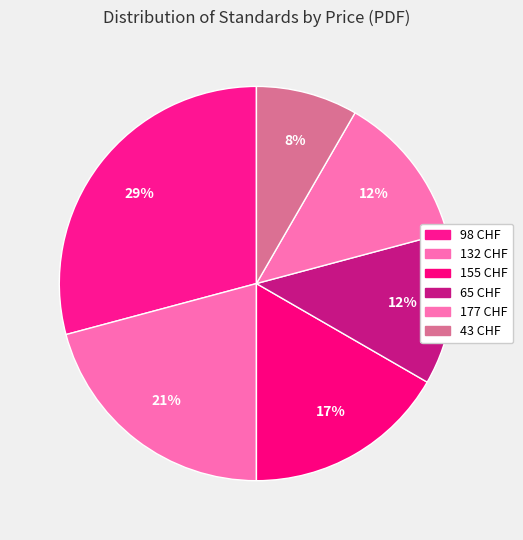

How many slices are in this pie chart?

6